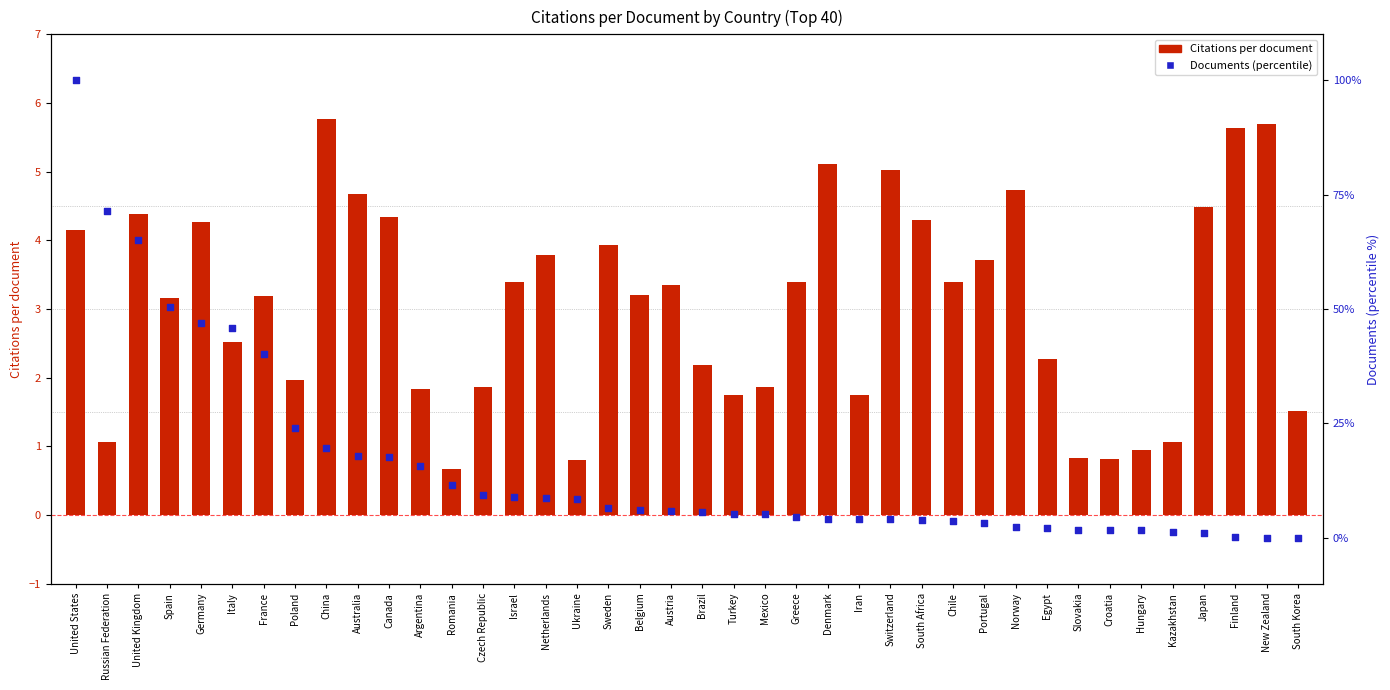

Which series has the largest total across all categories?

Documents (percentile)